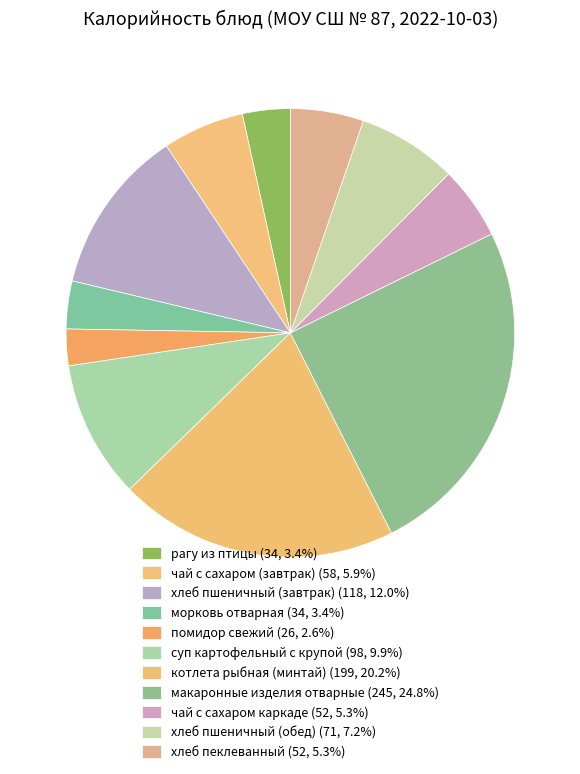

To the nearest percent, what portion does рагу из птицы represent?

3%